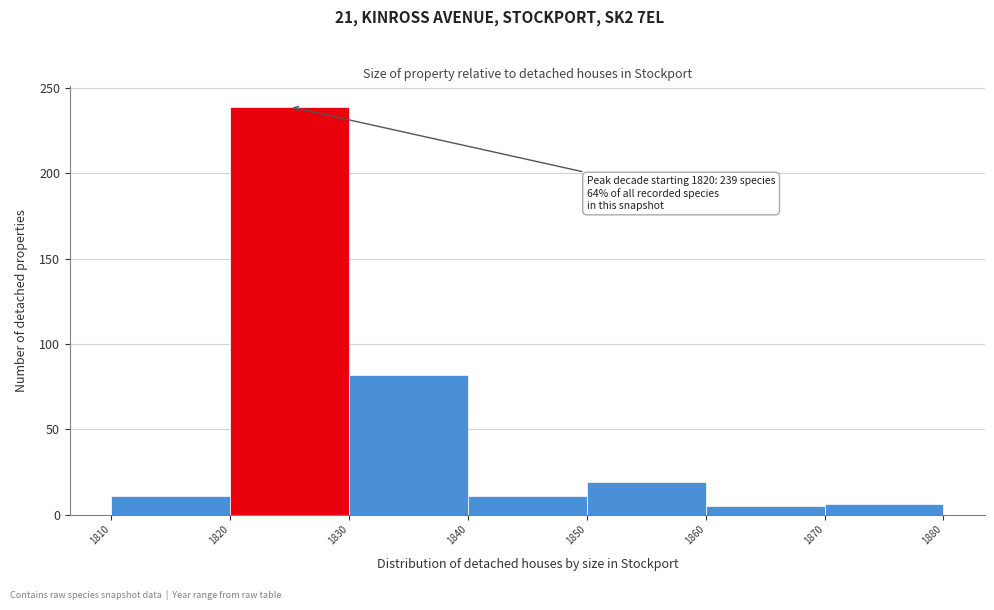

Which range on the x-axis has the tallest bar?

1820 to 1830